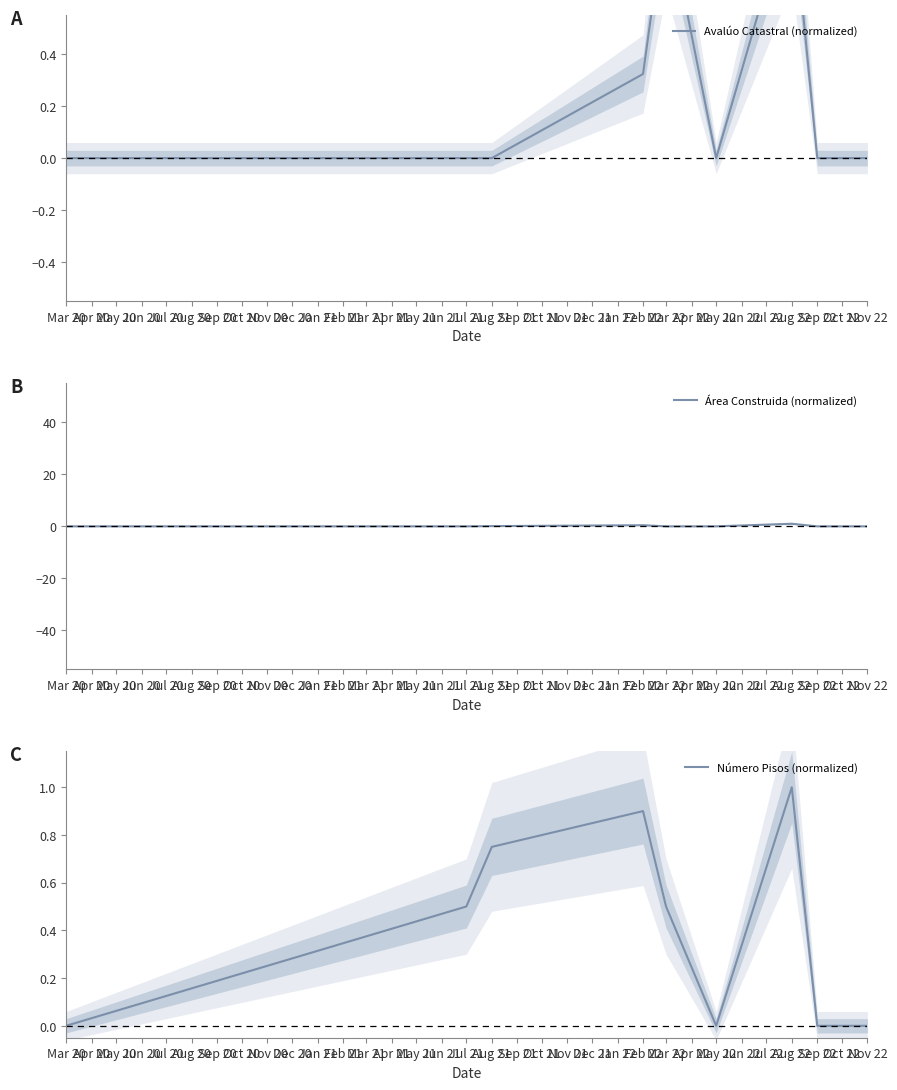

Which has a higher value, Aug 21 or May 22?

Aug 21